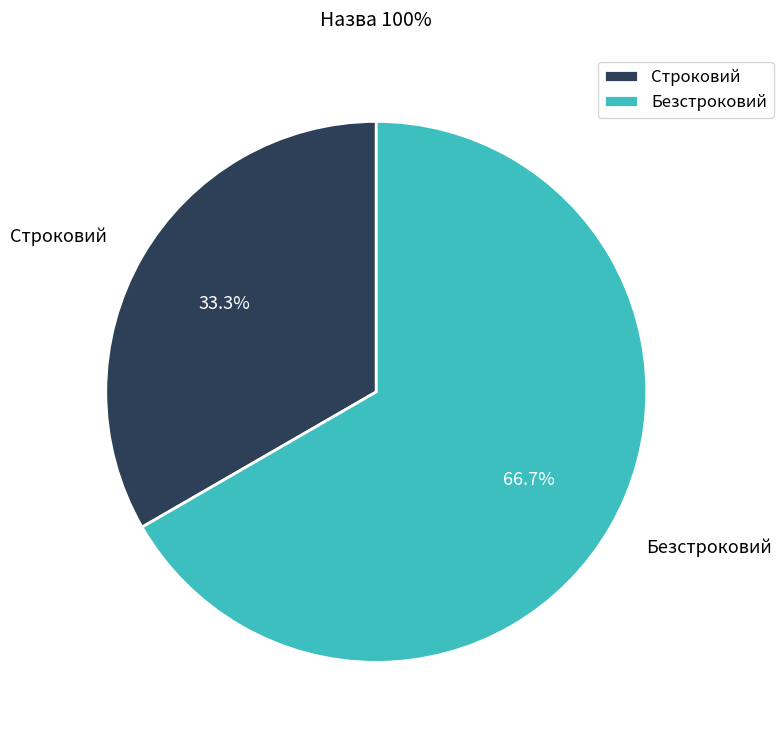

Is Строковий the majority of the pie?

No